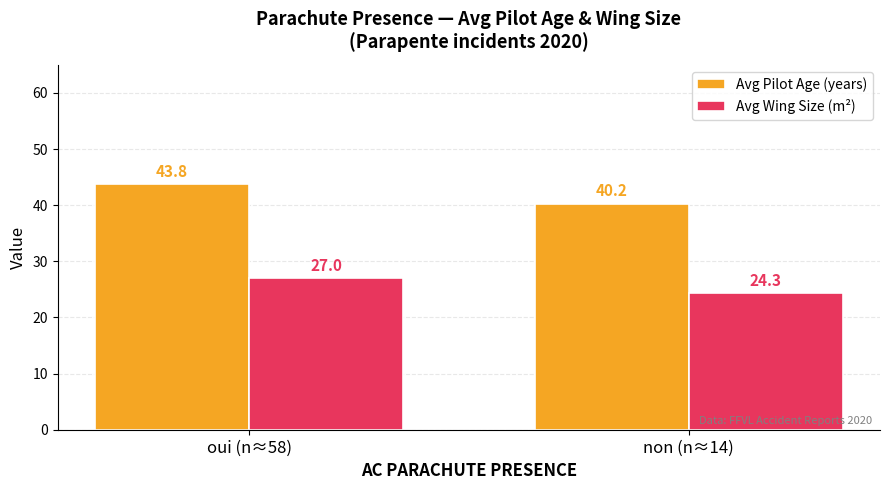

Which series has the largest range (max minus min)?

Avg Pilot Age (years)